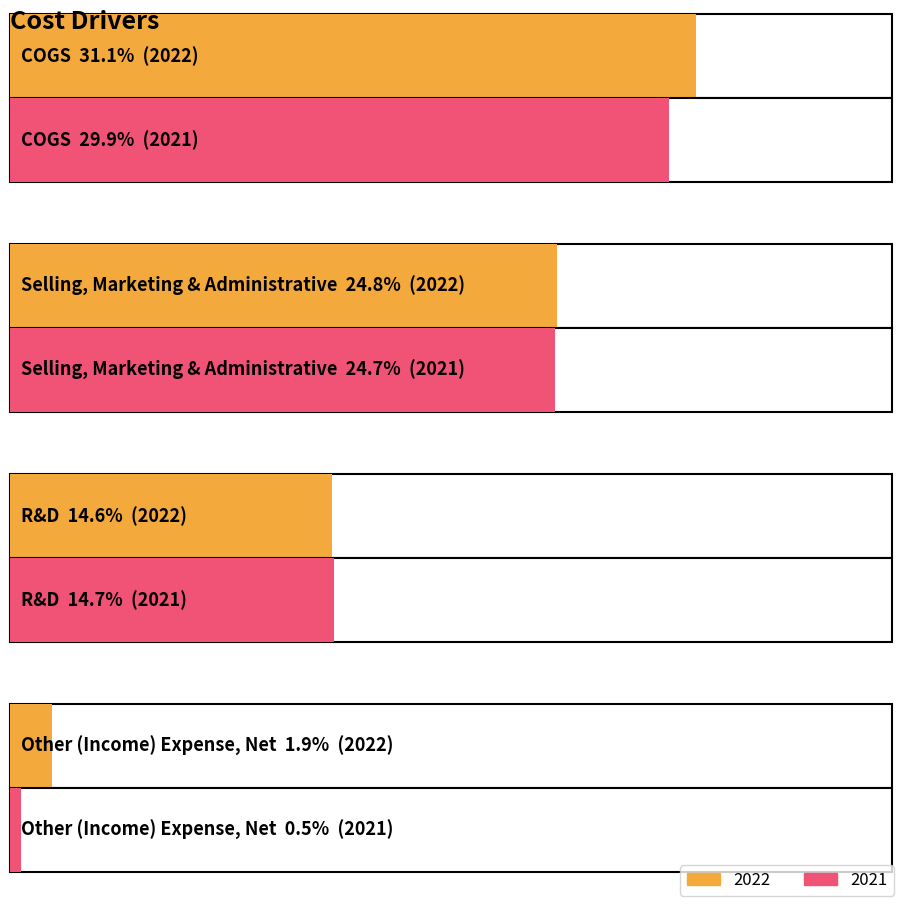

What is the label of the 4th bar from the left?

Other (Income) Expense, Net